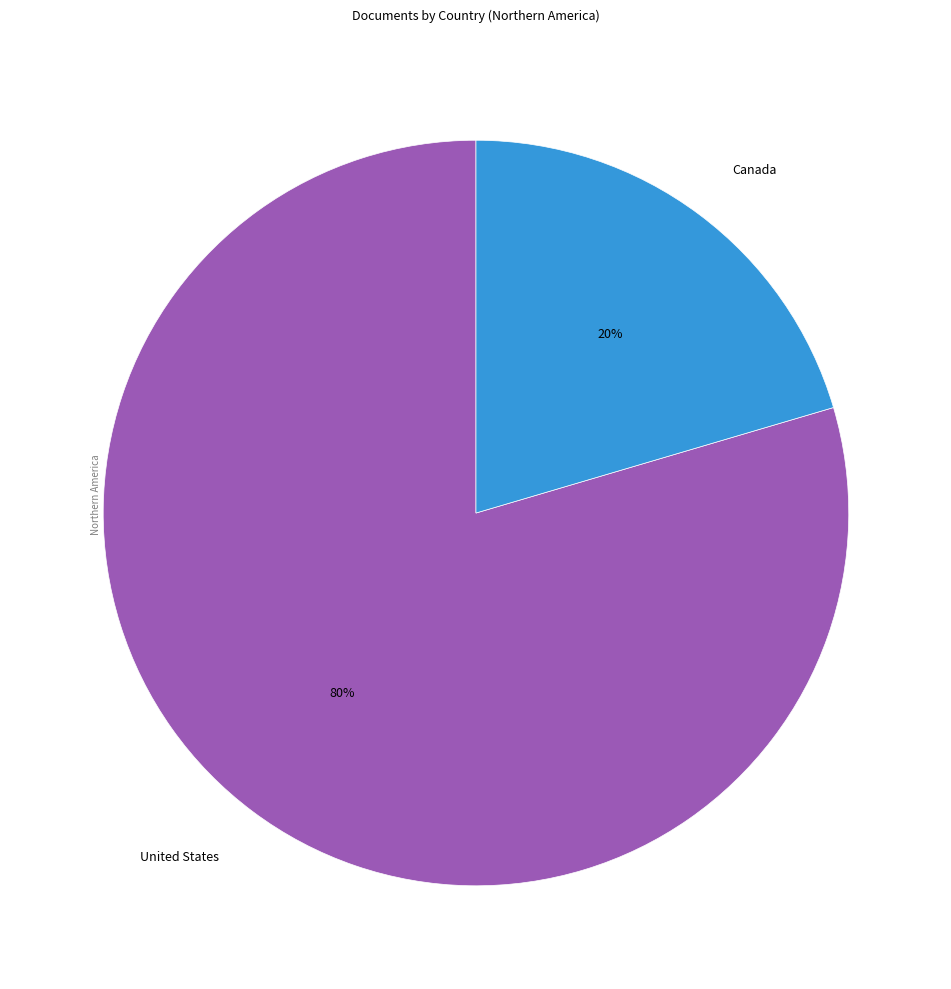

To the nearest percent, what is the combined percentage of United States and Canada?

100%